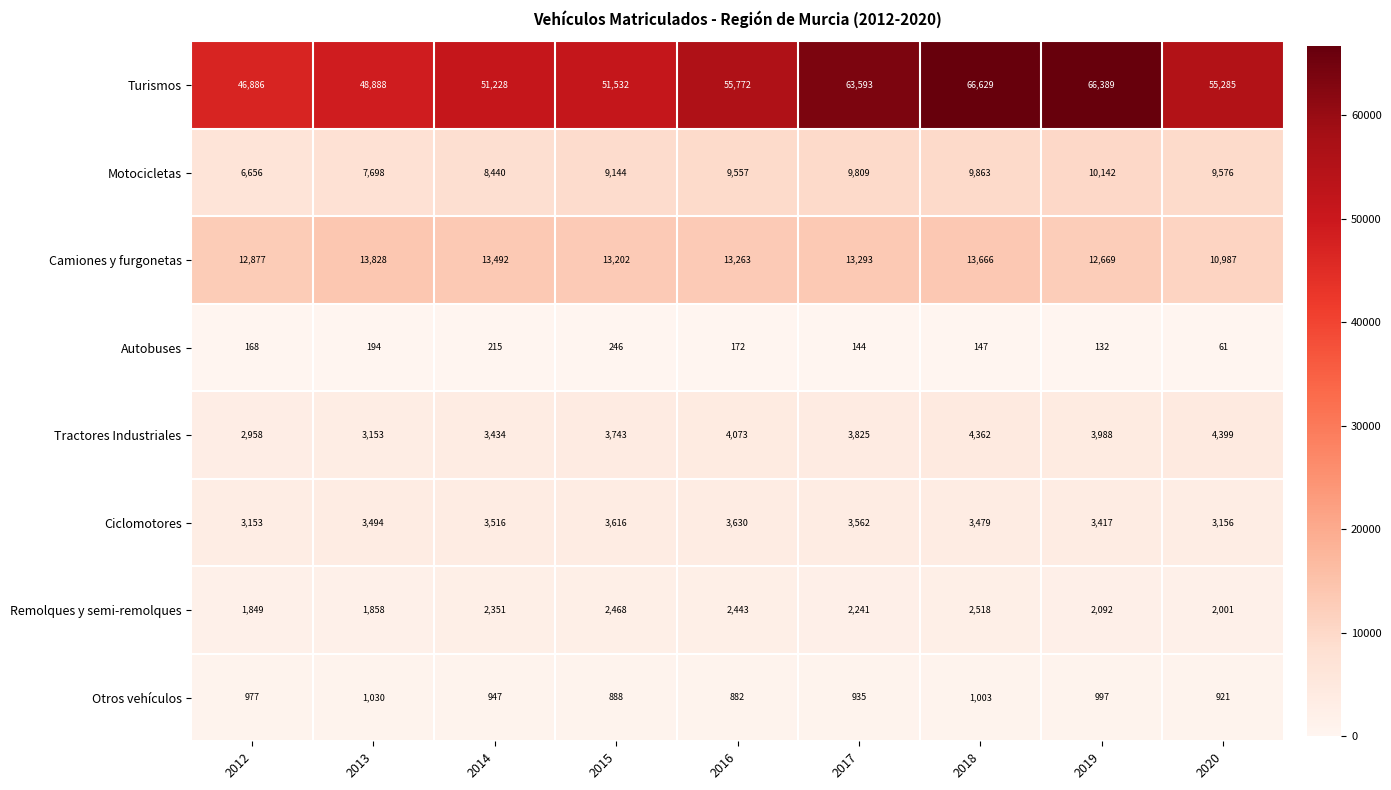

At 2014, list the series in order from smallest to largest.

Autobuses, Otros vehículos, Remolques y semi-remolques, Tractores Industriales, Ciclomotores, Motocicletas, Camiones y furgonetas, Turismos